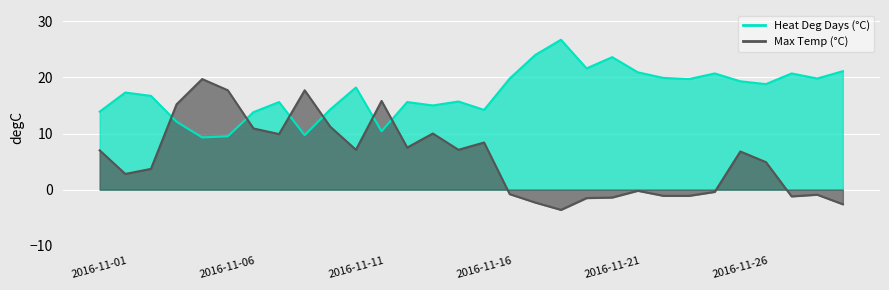

Reading left to right, extract all data points from this chart.

Max Temp (°C): 2016-11-01=7.0	2016-11-02=2.8	2016-11-03=3.7	2016-11-04=15.2	2016-11-05=19.7	2016-11-06=17.7	2016-11-07=10.9	2016-11-08=9.9	2016-11-09=17.7	2016-11-10=11.2	2016-11-11=7.1	2016-11-12=15.8	2016-11-13=7.5	2016-11-14=10.0	2016-11-15=7.1	2016-11-16=8.4	2016-11-17=-0.8	2016-11-18=-2.3	2016-11-19=-3.6	2016-11-20=-1.5	2016-11-21=-1.4	2016-11-22=-0.2	2016-11-23=-1.1	2016-11-24=-1.1	2016-11-25=-0.4	2016-11-26=6.8	2016-11-27=4.9	2016-11-28=-1.2	2016-11-29=-0.9	2016-11-30=-2.6
Heat Deg Days (°C): 2016-11-01=13.9	2016-11-02=17.3	2016-11-03=16.7	2016-11-04=12.1	2016-11-05=9.3	2016-11-06=9.5	2016-11-07=13.8	2016-11-08=15.6	2016-11-09=9.7	2016-11-10=14.3	2016-11-11=18.2	2016-11-12=10.4	2016-11-13=15.6	2016-11-14=15.0	2016-11-15=15.7	2016-11-16=14.2	2016-11-17=19.8	2016-11-18=24.0	2016-11-19=26.7	2016-11-20=21.6	2016-11-21=23.6	2016-11-22=20.9	2016-11-23=19.9	2016-11-24=19.7	2016-11-25=20.7	2016-11-26=19.3	2016-11-27=18.8	2016-11-28=20.7	2016-11-29=19.8	2016-11-30=21.1